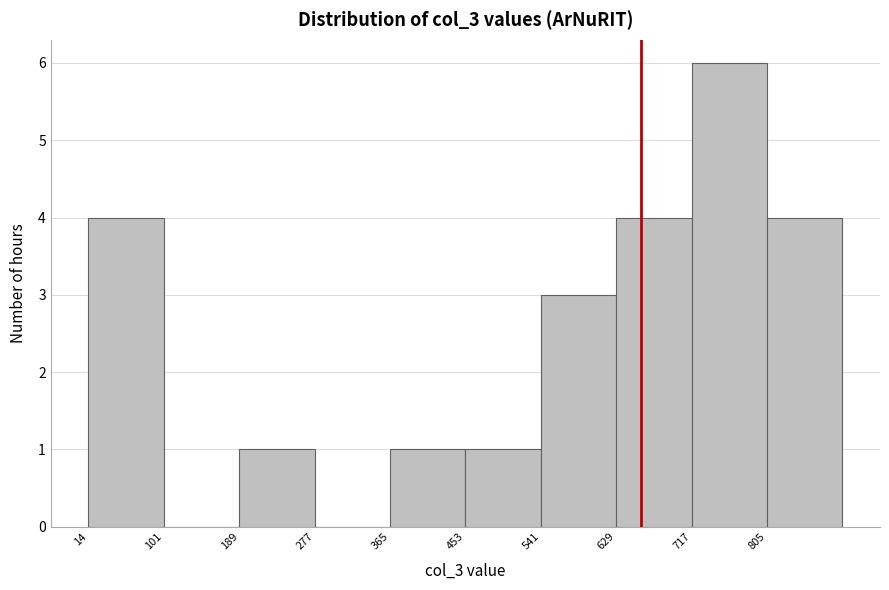

Reading left to right, transcribe this chart: for each bar, give the range it covers on the x-axis and its height. Neither the bar edges nor the heights are printed on the chart, so give them approximately, as read against the axes.

10 to 100: 4
100 to 190: 0
190 to 280: 1
280 to 370: 0
370 to 450: 1
450 to 540: 1
540 to 630: 3
630 to 720: 4
720 to 810: 6
810 to 890: 4